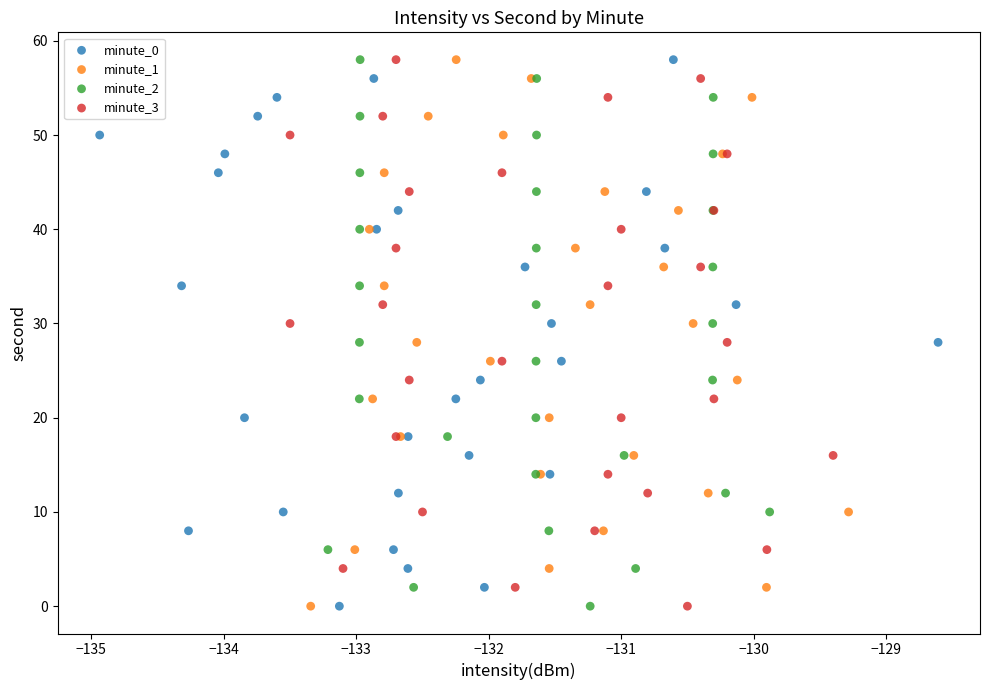

What are all the series names shown in the legend?

minute_0, minute_1, minute_2, minute_3